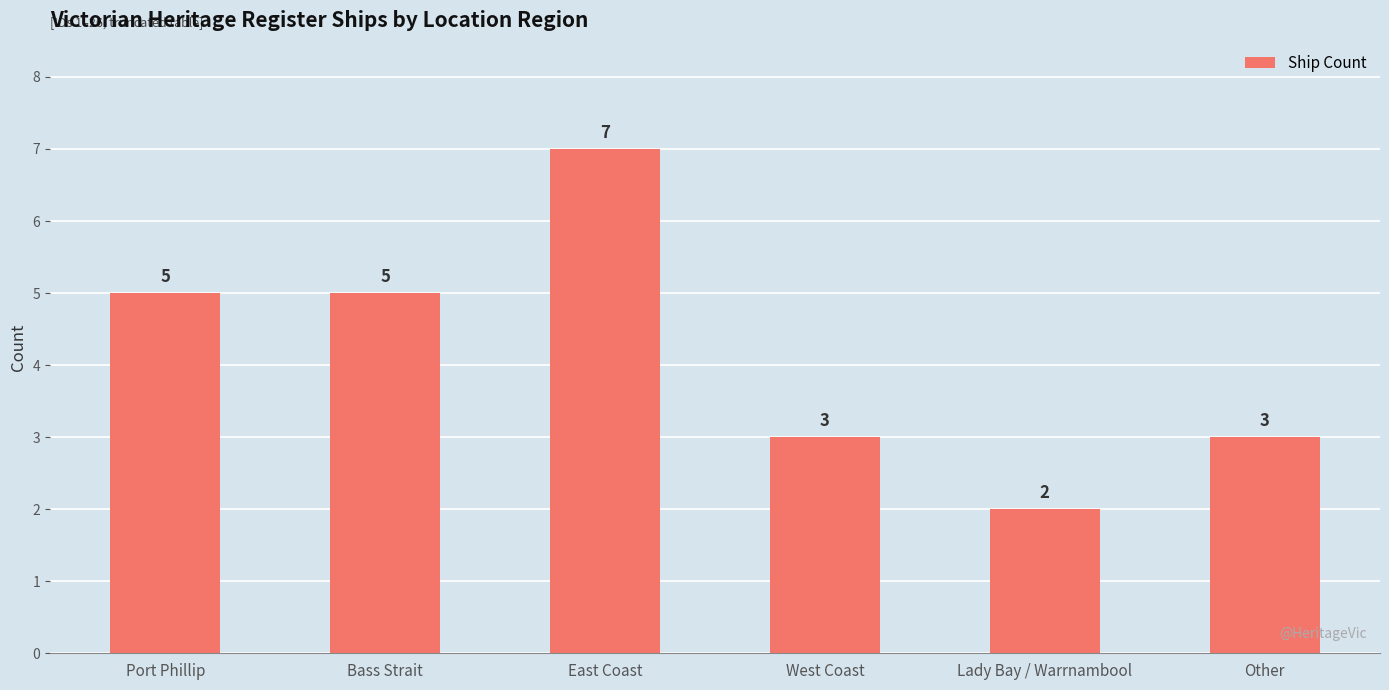

What is the change in value from Port Phillip to East Coast?

+2